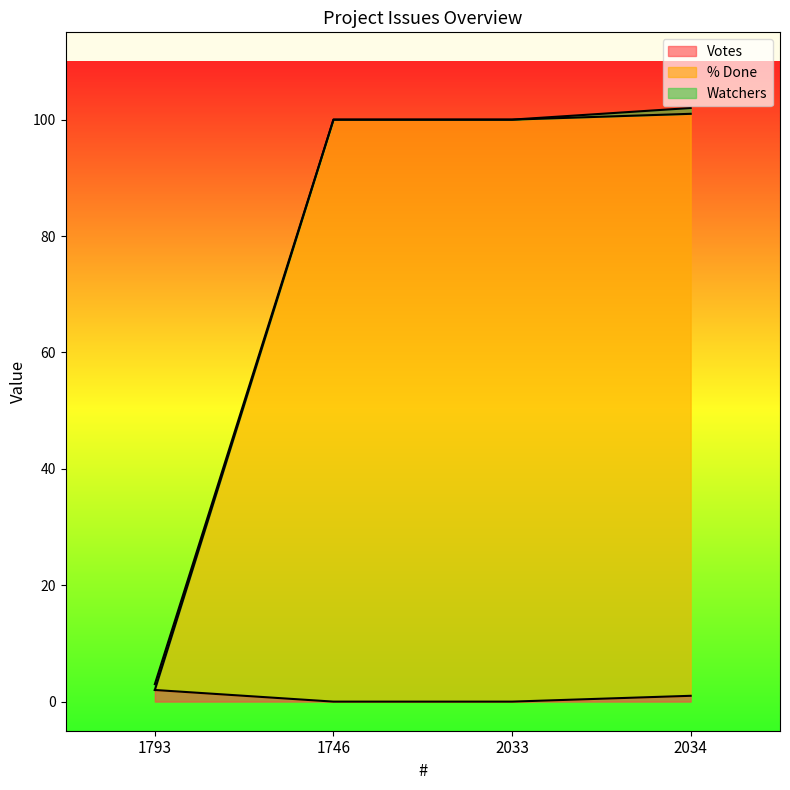

True or false: % Done and Votes cross at least once.

False